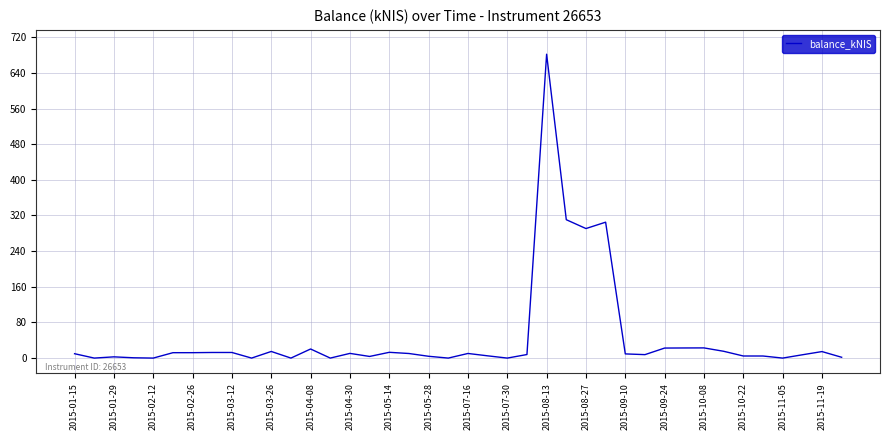

Does the chart have visible grid lines?

Yes